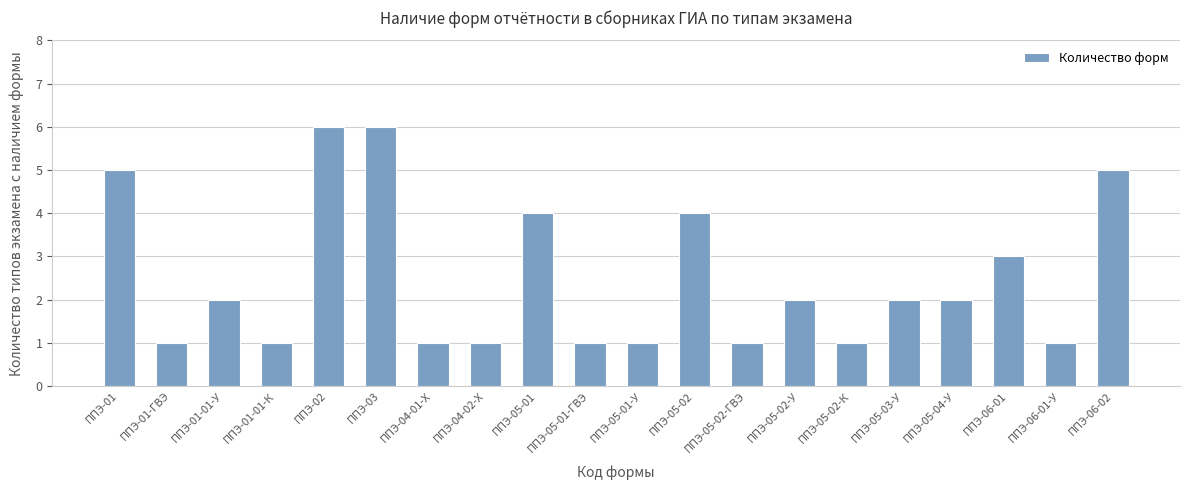

What is the maximum value shown in the chart?

6